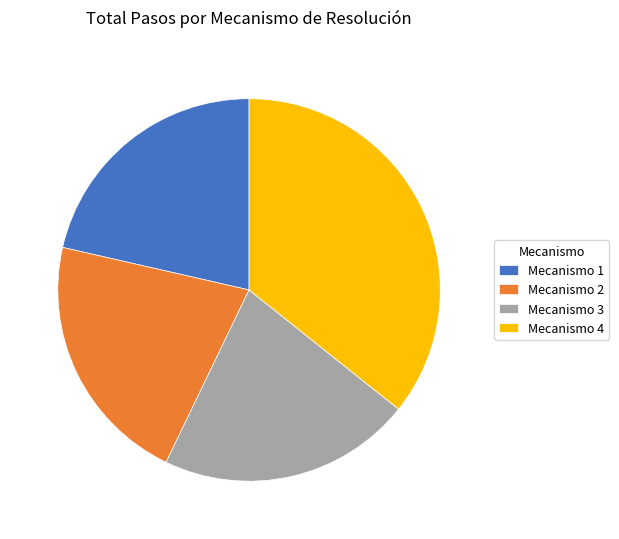

What is the largest slice in the pie chart?

Mecanismo 4